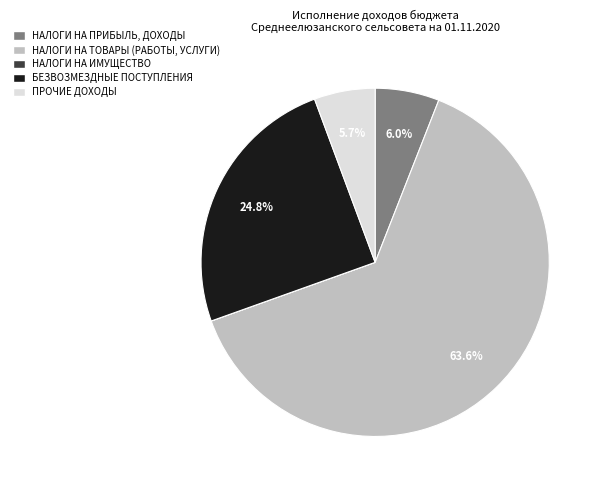

What percentage do БЕЗВОЗМЕЗДНЫЕ ПОСТУПЛЕНИЯ and НАЛОГИ НА ПРИБЫЛЬ, ДОХОДЫ together represent?

30.8%